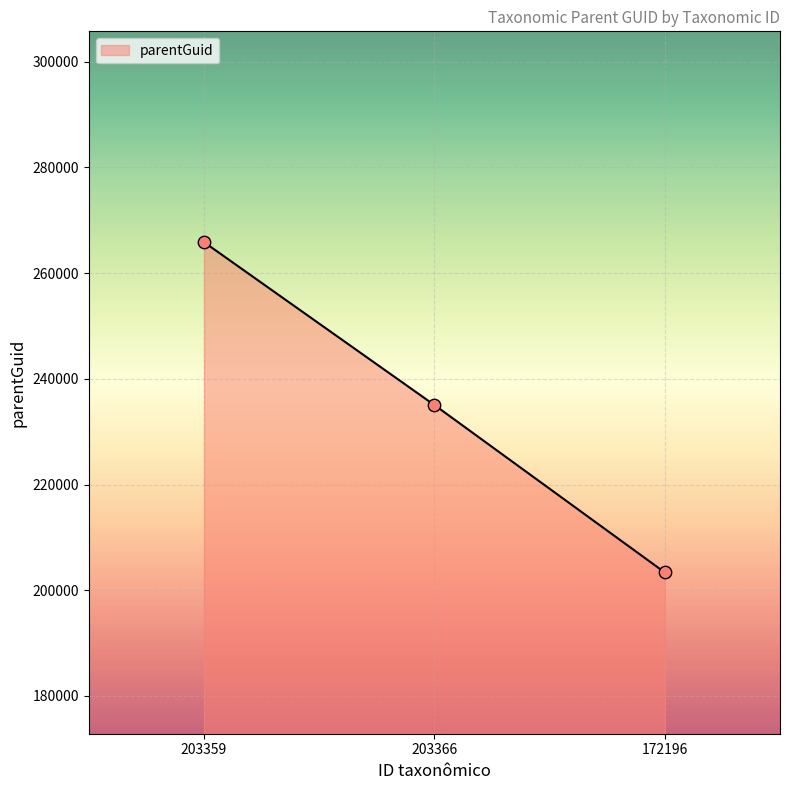

What is the change in value from 203366 to 172196?

-31693